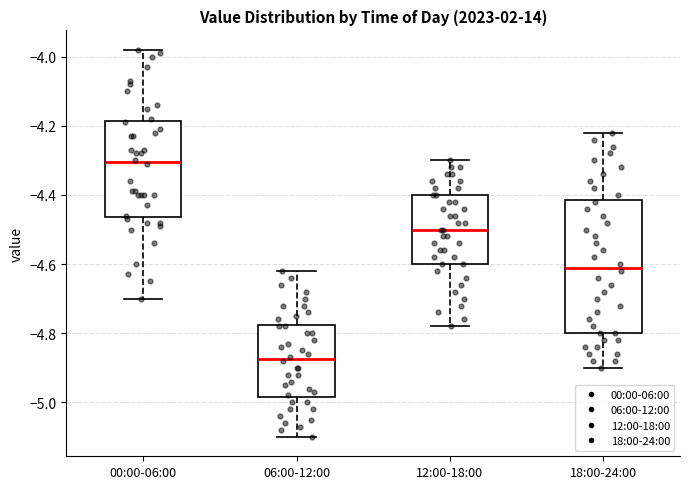

Reading left to right, read every box against the y-axis: the position of its median line, the range the box covers, and the ends of its whiskers. The values are not printed on the chart, so give them approximately, as read against the axis.

00:00-06:00: median -4.30, box -4.46 to -4.18, whiskers -4.70 to -3.98
06:00-12:00: median -4.88, box -4.98 to -4.78, whiskers -5.10 to -4.62
12:00-18:00: median -4.50, box -4.60 to -4.40, whiskers -4.78 to -4.30
18:00-24:00: median -4.60, box -4.80 to -4.42, whiskers -4.90 to -4.22